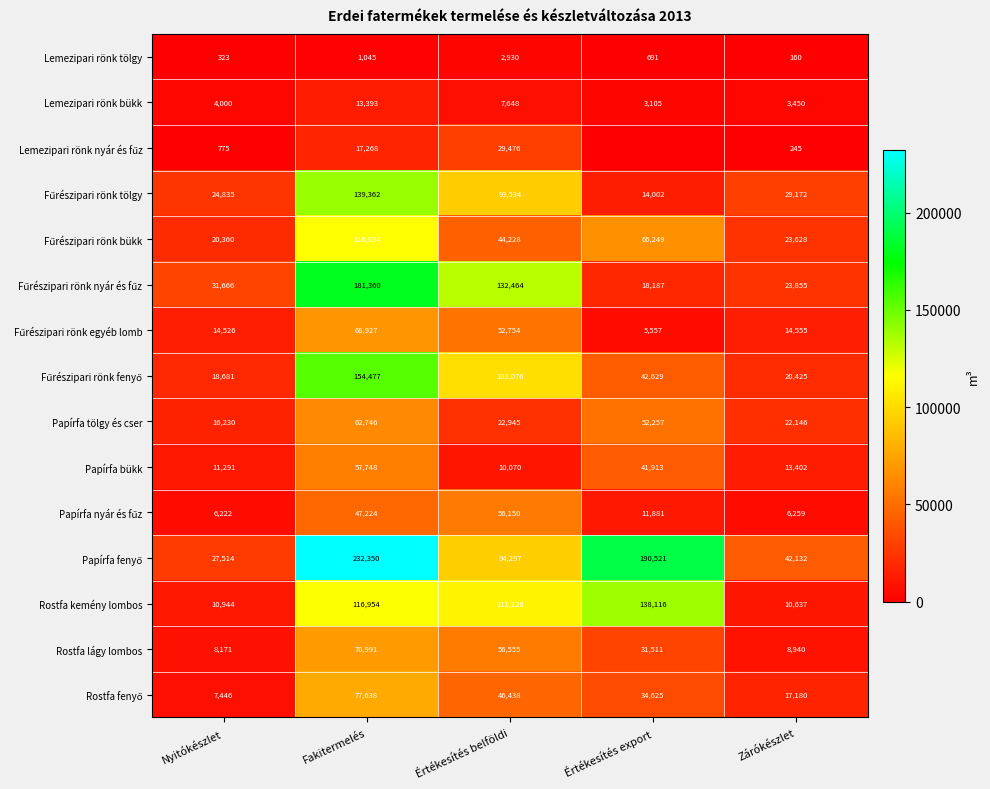

What is the difference between the highest and lowest values at Nyitókészlet?

31343